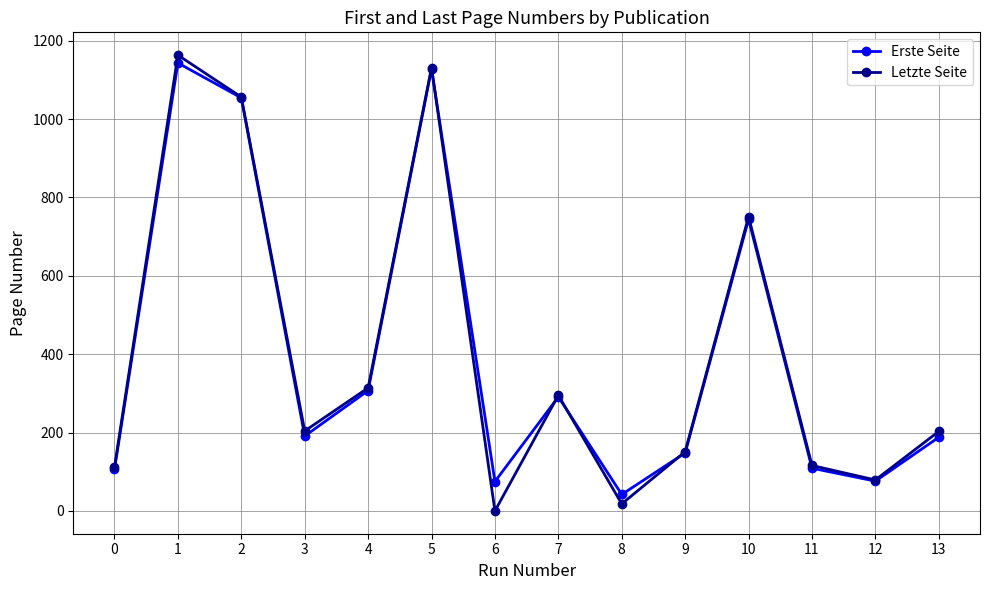

True or false: Erste Seite and Letzte Seite intersect in this chart.

True